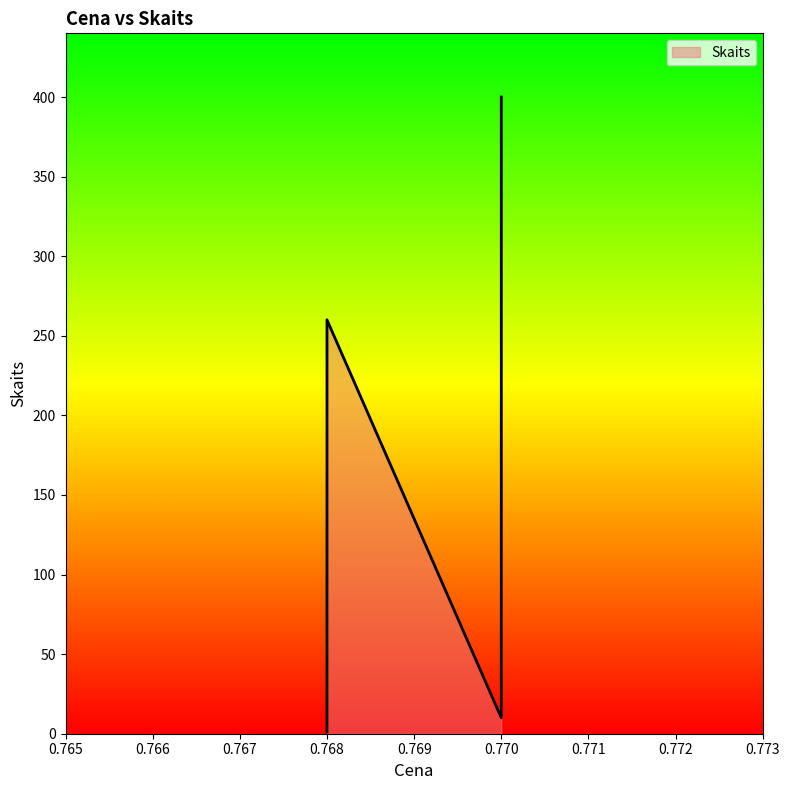

What is the change in value from 0.768 to 0.77?

+9